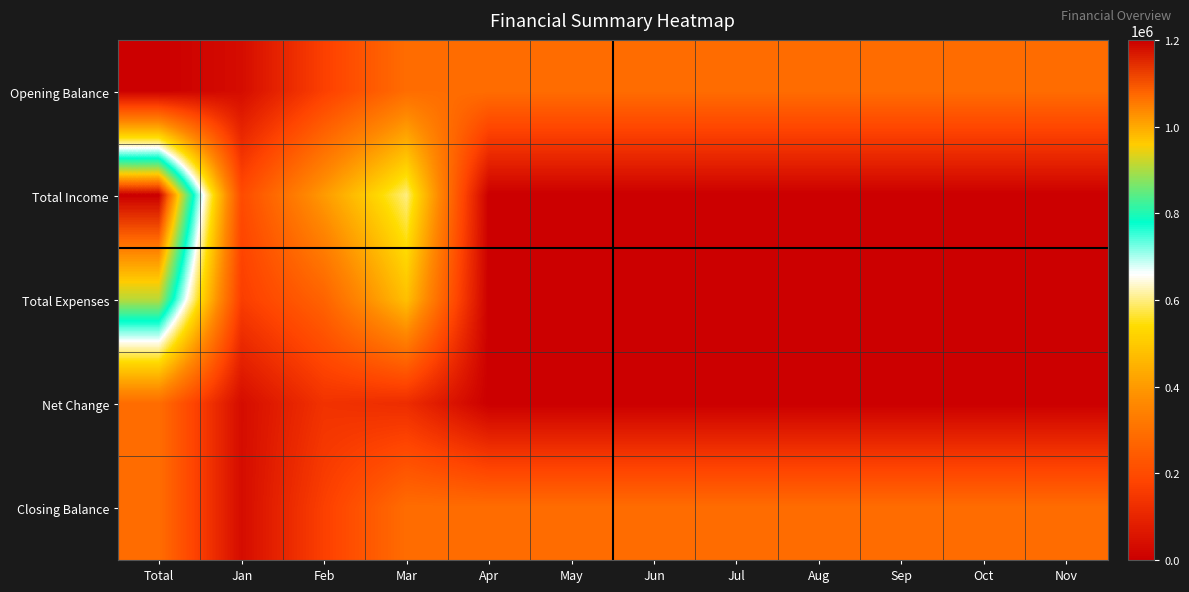

At Jan, list the series in order from smallest to largest.

Opening Balance, Net Change, Closing Balance, Total Expenses, Total Income